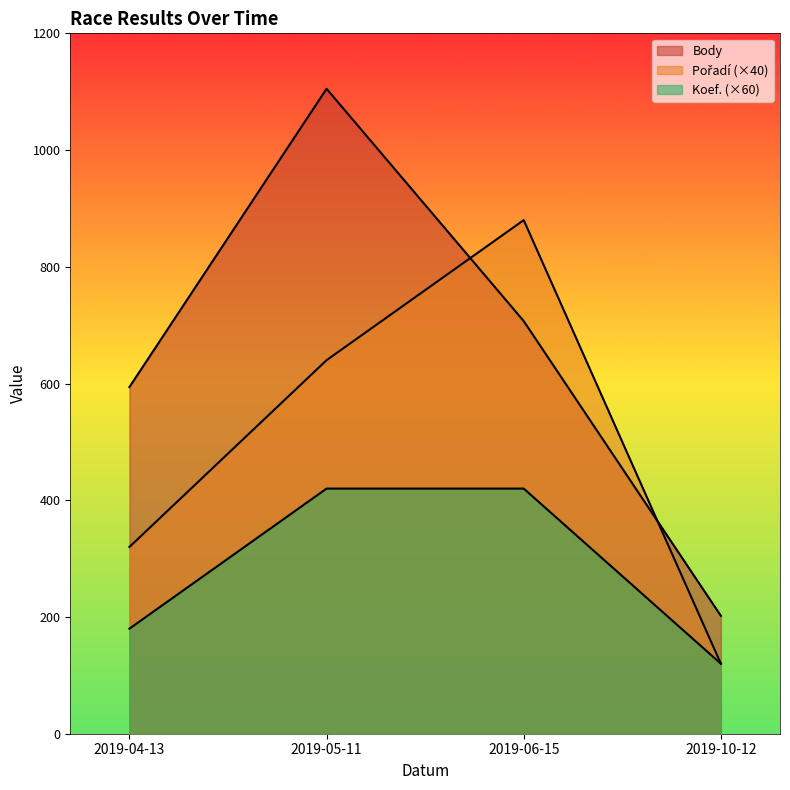

What is the maximum value shown in the chart?

1105